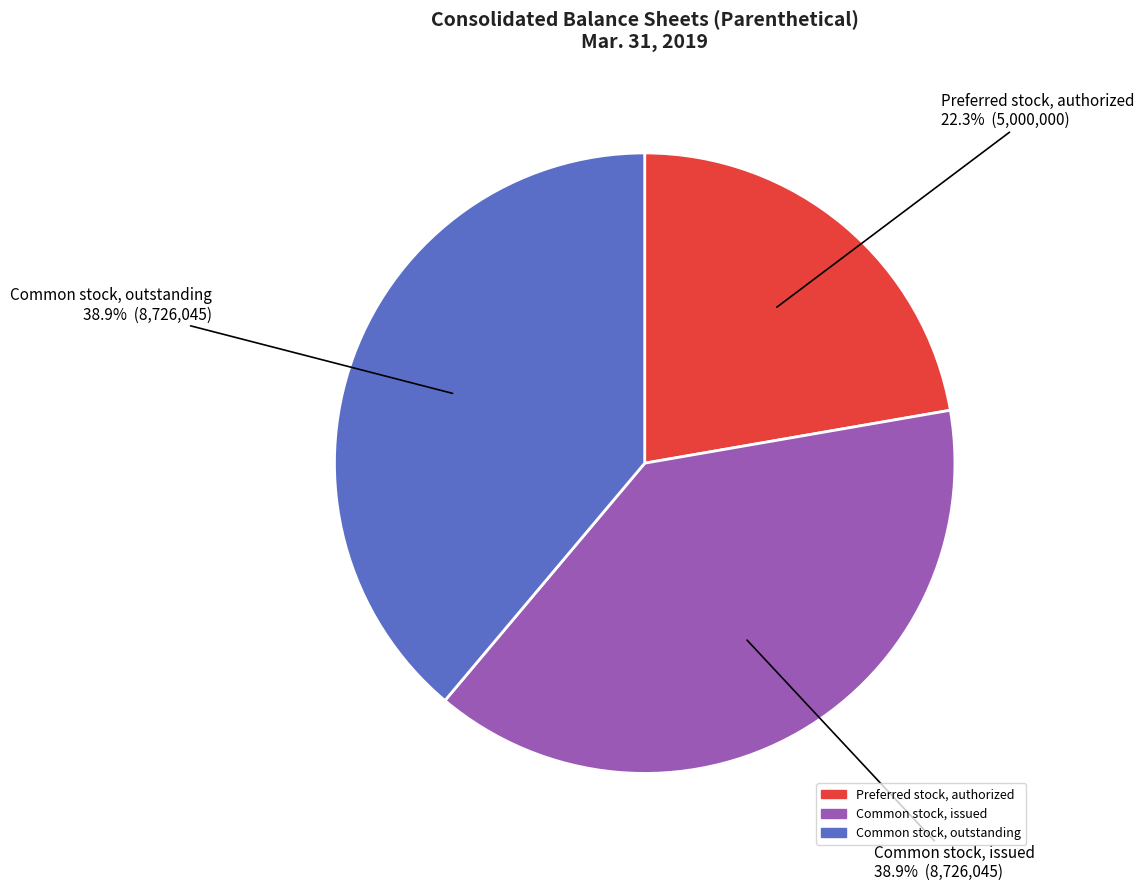

Which has a higher value, Common stock, outstanding or Preferred stock, authorized?

Common stock, outstanding